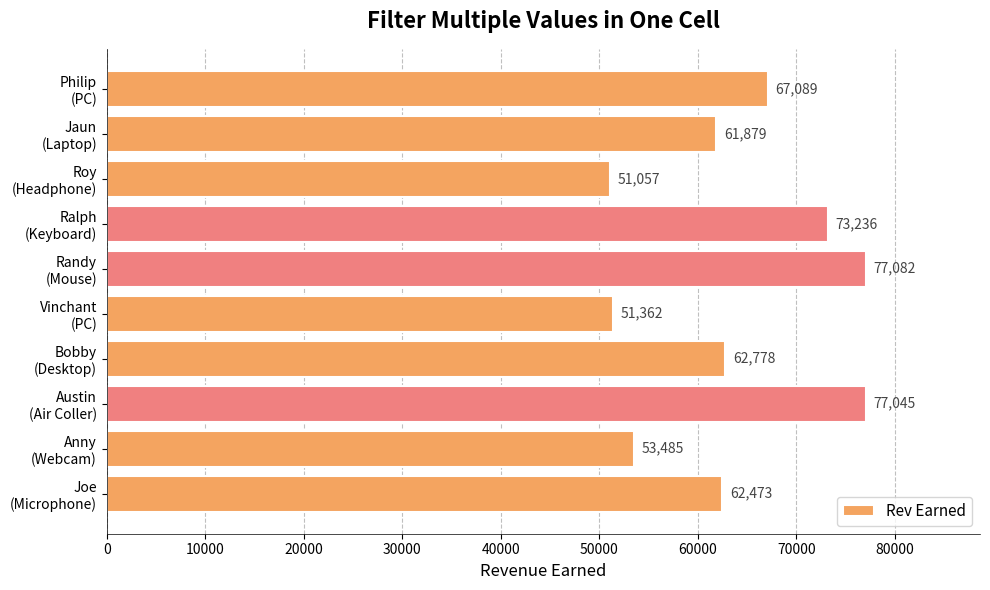

What is the value of the 3rd bar from the top?

51057